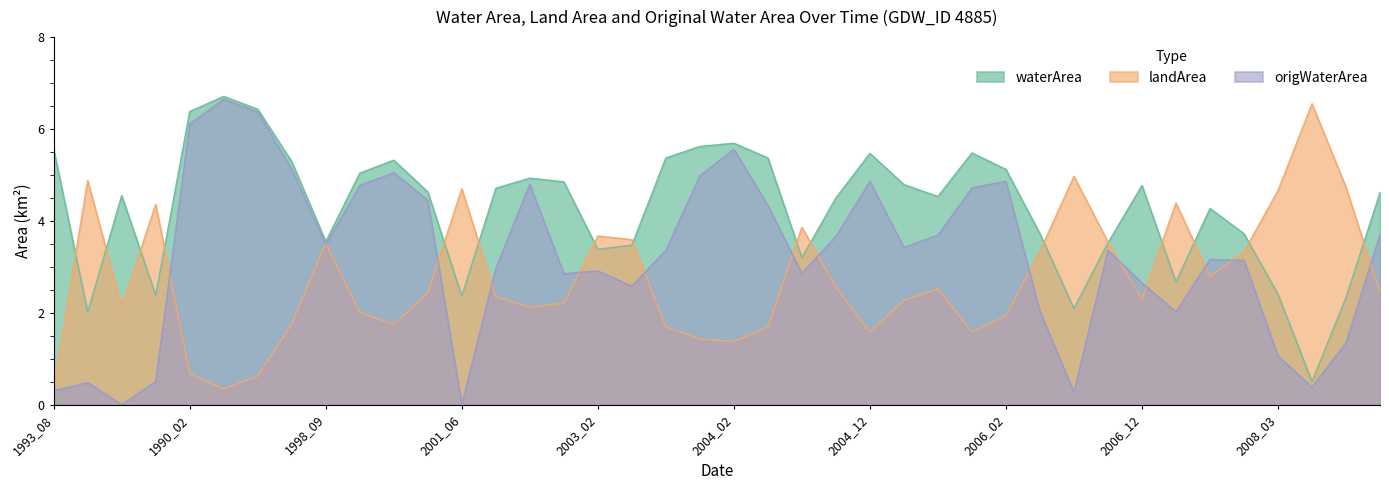

Which series has the widest spread of values?

origWaterArea